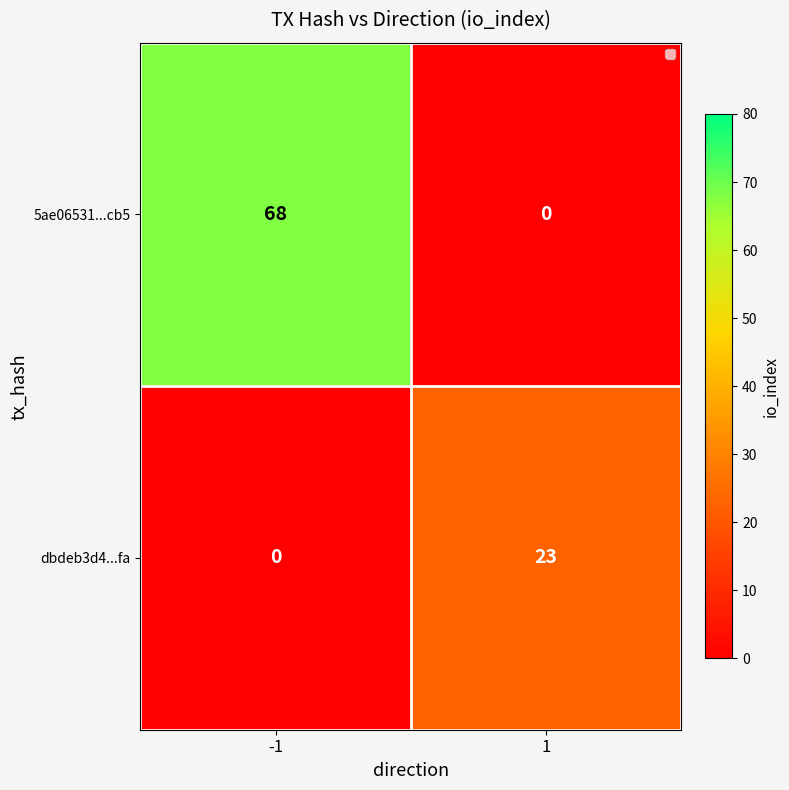

What is the maximum value for 5ae06531...cb5?

68